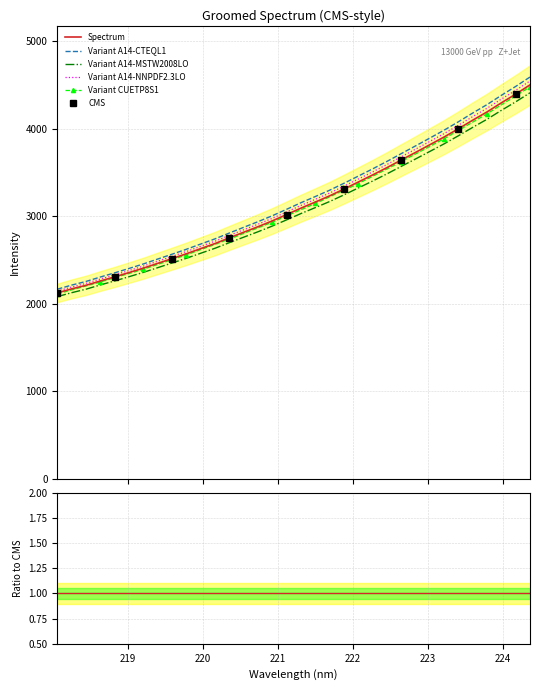

What is the sum of the values at 221.4993 and 220.9264?

6106.7